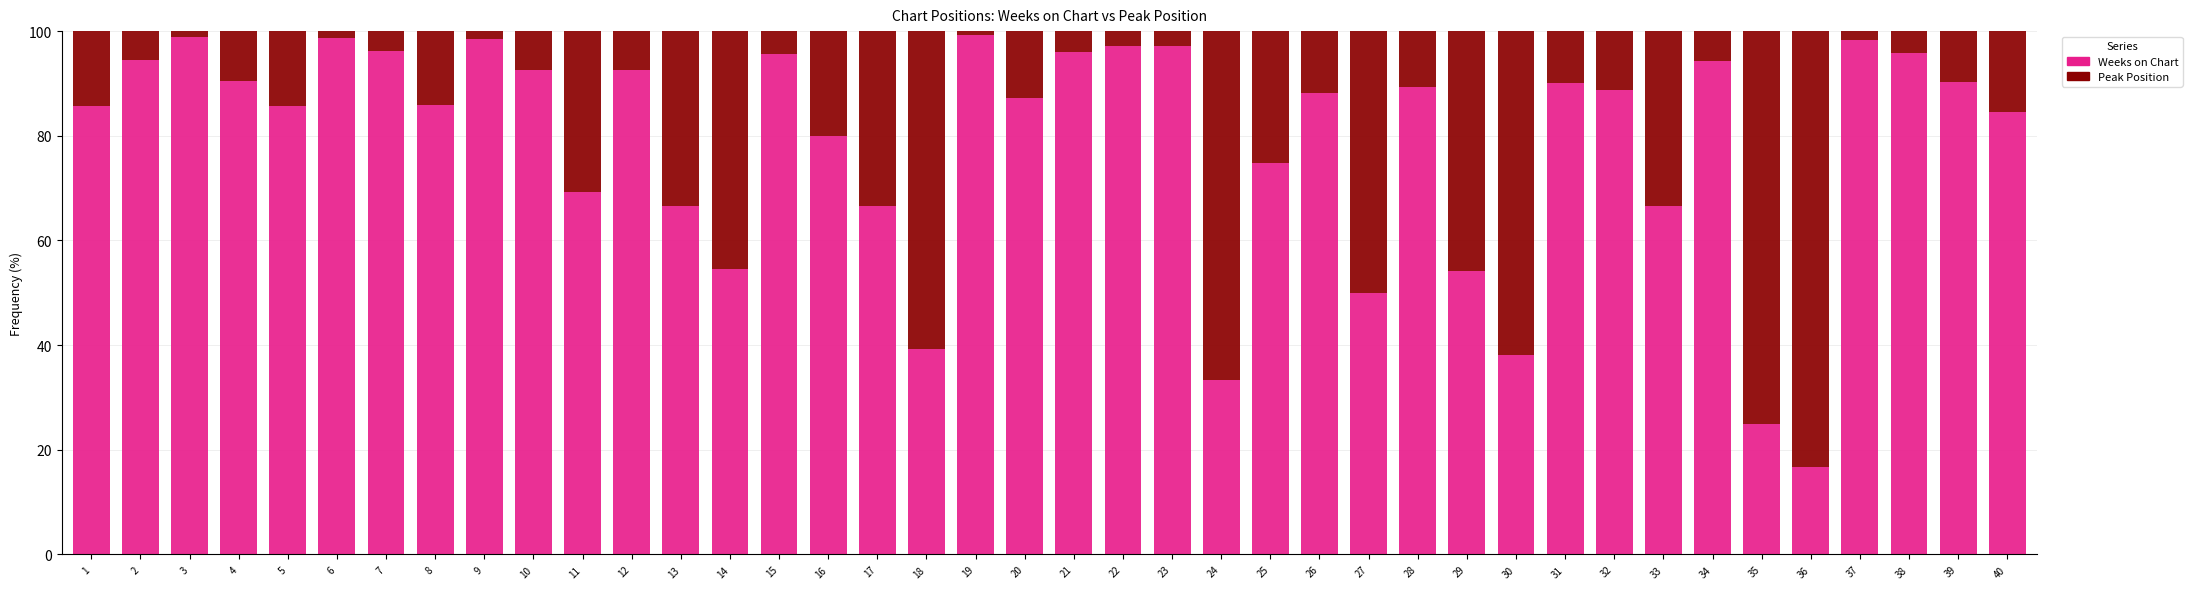

Are the bars horizontal?

No